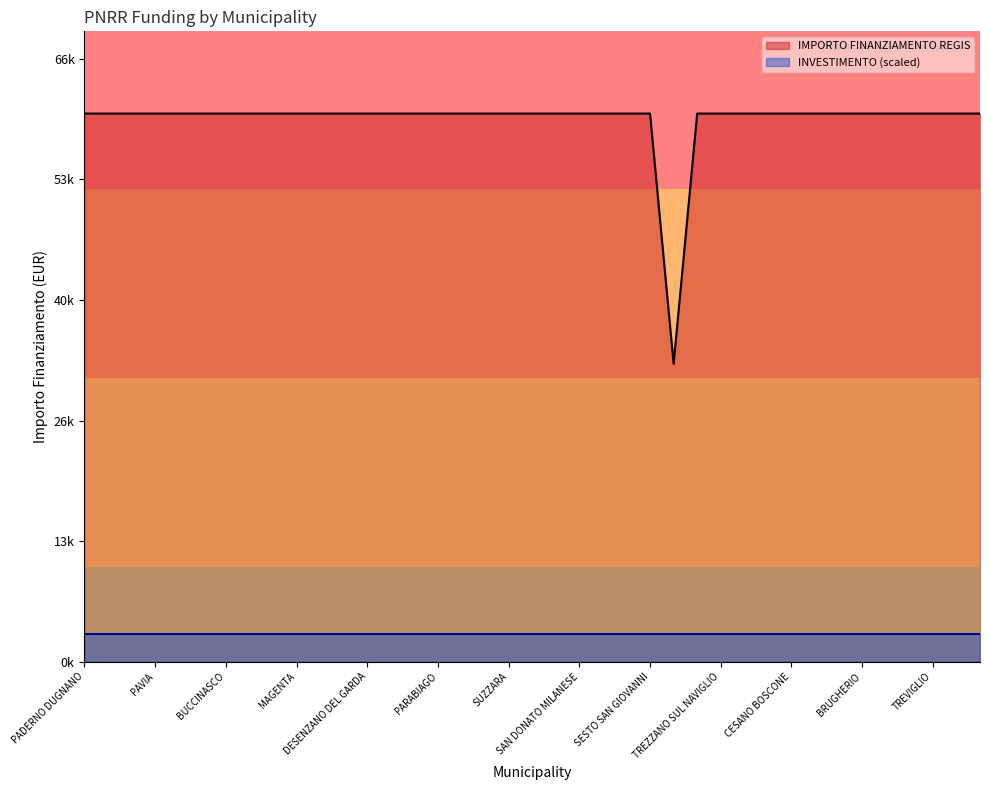

Rank the categories by value from highest to lowest.

PADERNO DUGNANO, ROMANO DI LOMBARDIA, LIMBIATE, PAVIA, SARONNO, LAINATE, BUCCINASCO, BOLLATE, SEREGNO, MAGENTA, VIGEVANO, VOGHERA, DESENZANO DEL GARDA, LISSONE, CORNAREDO, PARABIAGO, PIOLTELLO, BRESSO, SUZZARA, CERNUSCO SUL NAVIGLIO, SERIATE, SAN DONATO MILANESE, MANTOVA, SEGRATE, SESTO SAN GIOVANNI, CORSICO, TREZZANO SUL NAVIGLIO, GARBAGNATE MILANESE, MEDA, CESANO BOSCONE, CANTU, CREMONA, BRUGHERIO, RHO, CINISELLO BALSAMO, TREVIGLIO, LUMEZZANE, GIUSSANO, GALBIATE